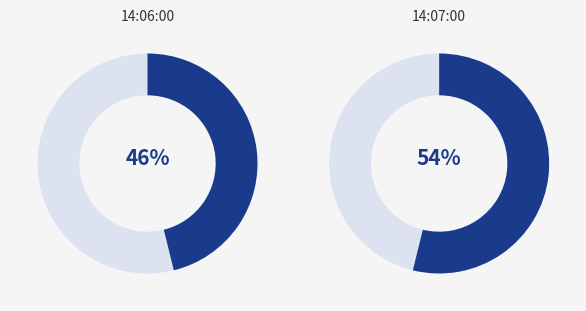

What percentage is the 14:06:00 slice, to the nearest percent?

46%